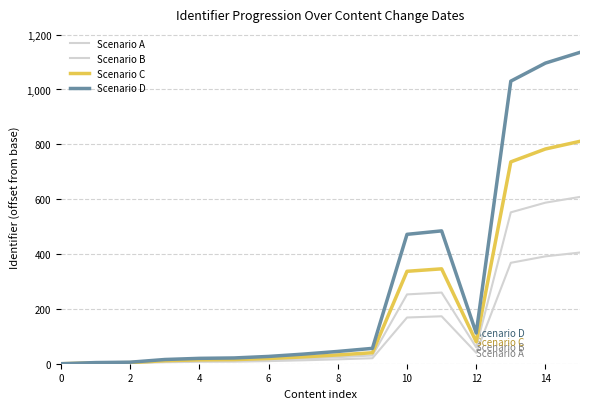

Is this an area chart (filled region under the line)?

No